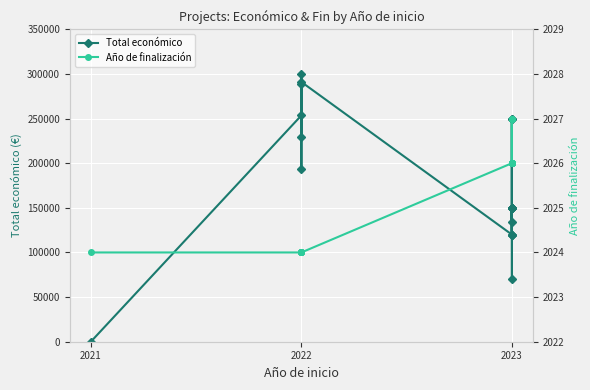

The Total económico series shows 59460 at 2023. True or false?

False